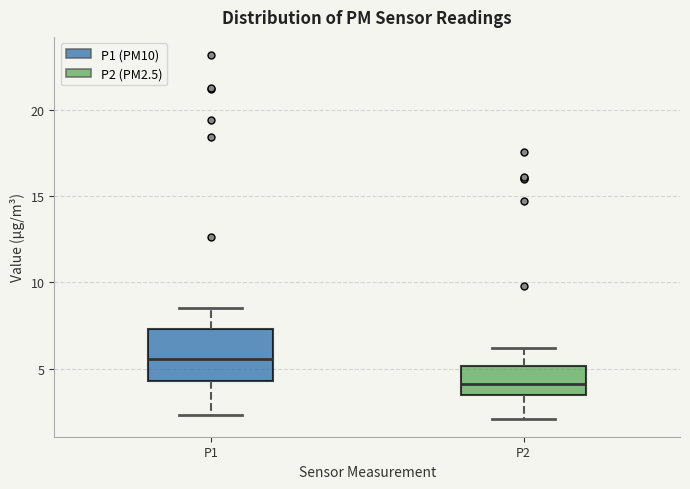

Comparing the boxes themselves (not the whiskers), which one is the tallest?

P1